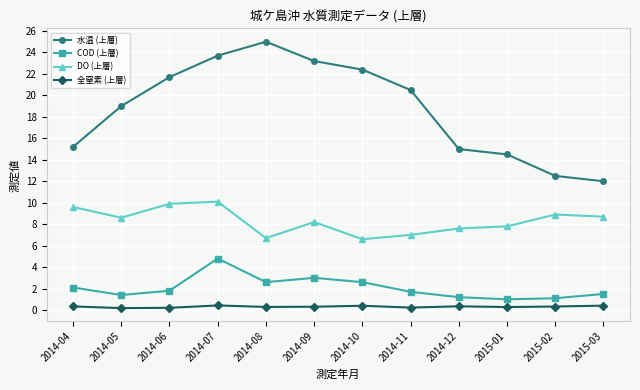

True or false: 水温 (上層) has a value of 43.2 at 2014-08.

False